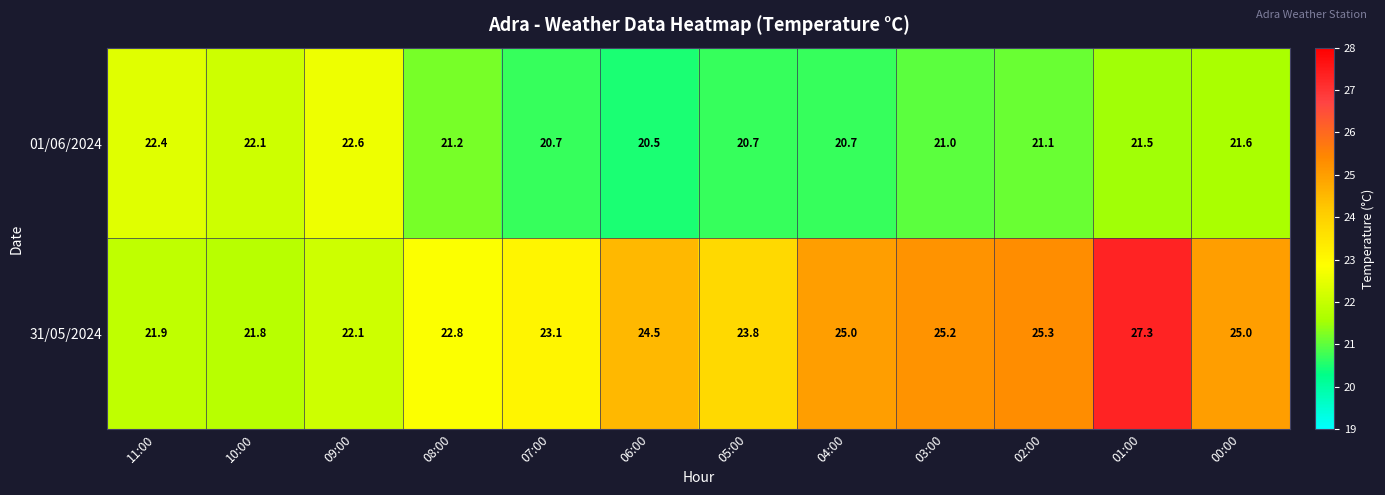

The 01/06/2024 series shows 12.5 at 02:00. True or false?

False